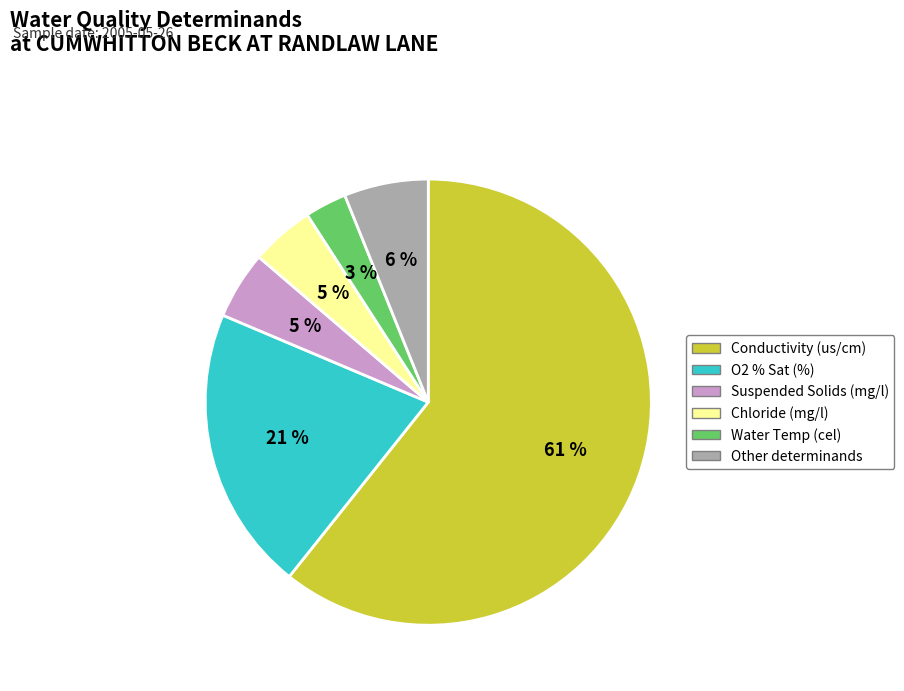

Count the number of slices in the pie.

6